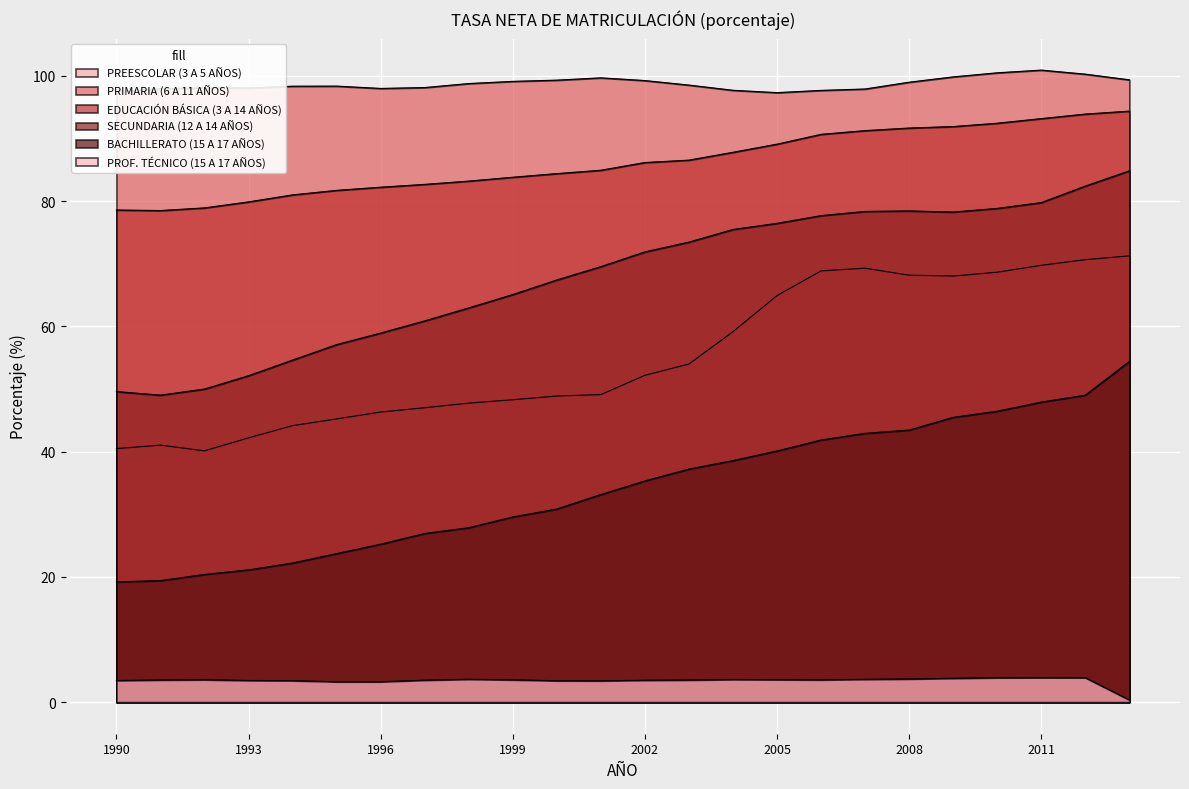

True or false: BACHILLERATO (15 A 17 AÑOS) and EDUCACIÓN BÁSICA (3 A 14 AÑOS) cross at least once.

False